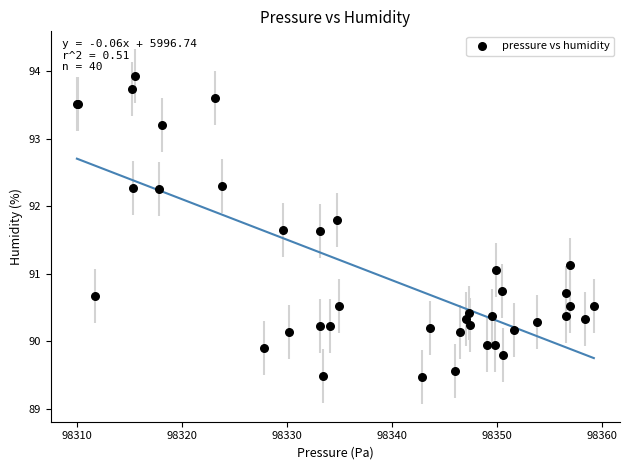

What Y value in the scatter plot is closest to 91?

91.1